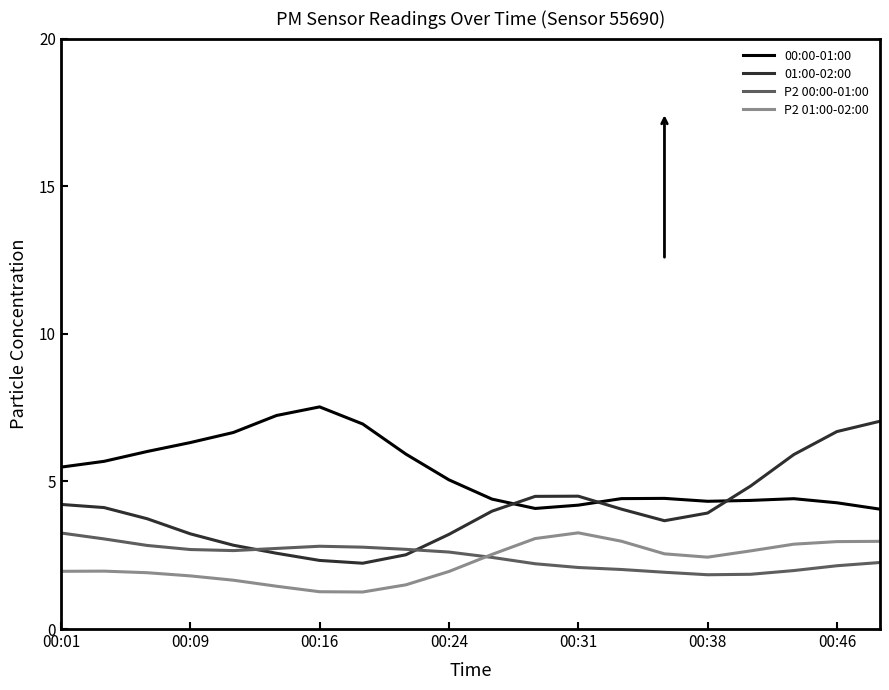

What is the greatest value displayed?

7.5